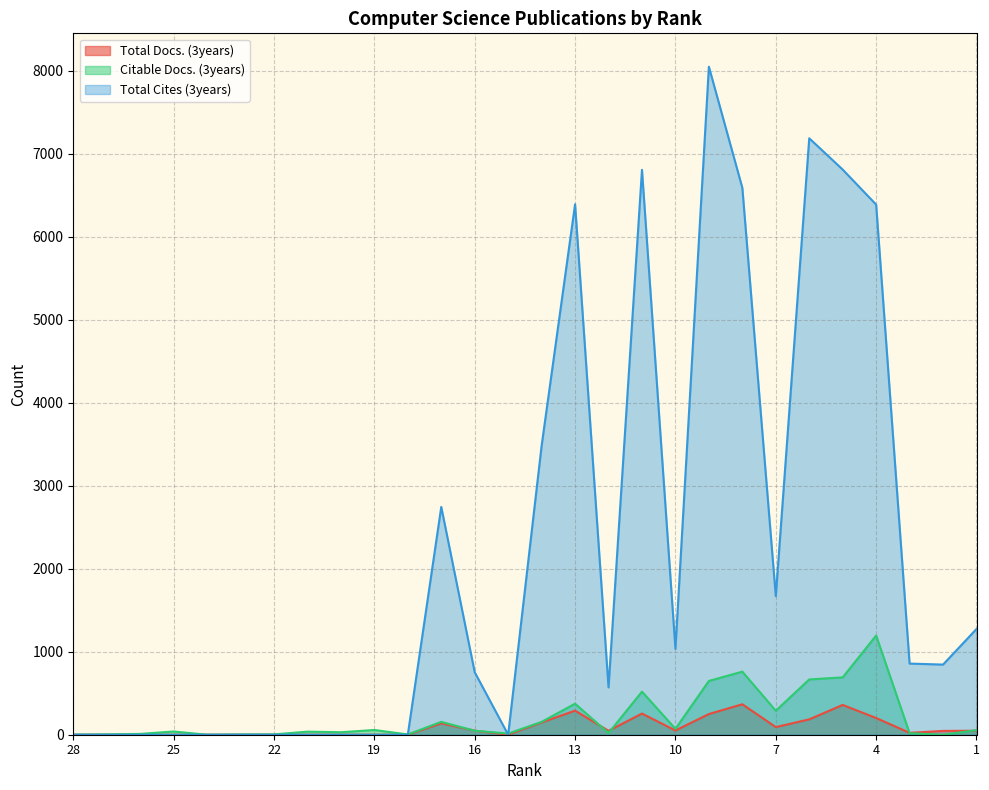

How many interior local valleys does the Total Docs. (3years) series have?

5